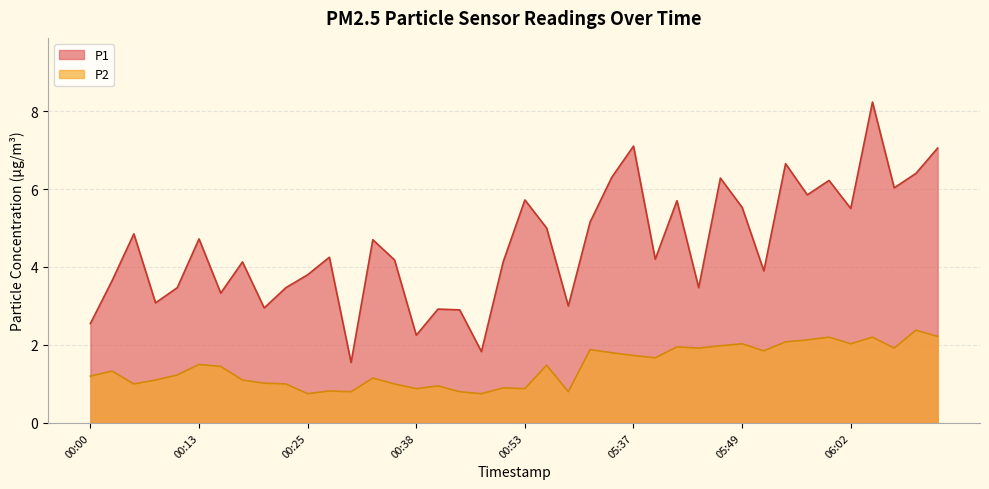

What are all the series names shown in the legend?

P1, P2